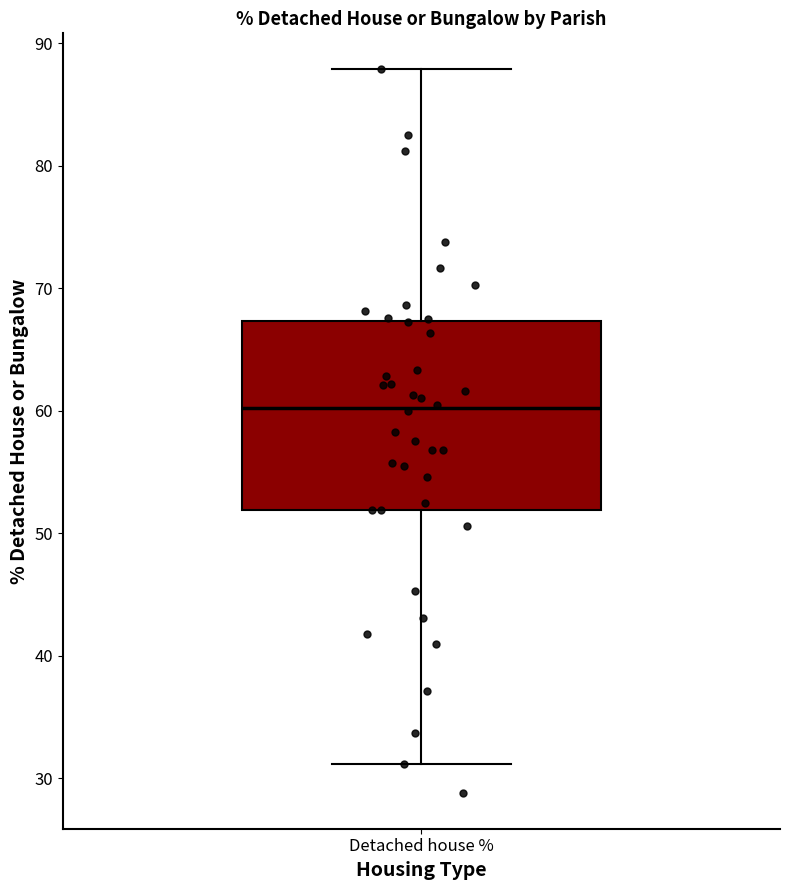

Read this box plot against the y-axis: the position of the median line, the range covered by the box, and the ends of both whiskers. The values are not printed on the chart, so give them approximately, as read against the axis.

median 60, box 52 to 67, whiskers 31 to 88